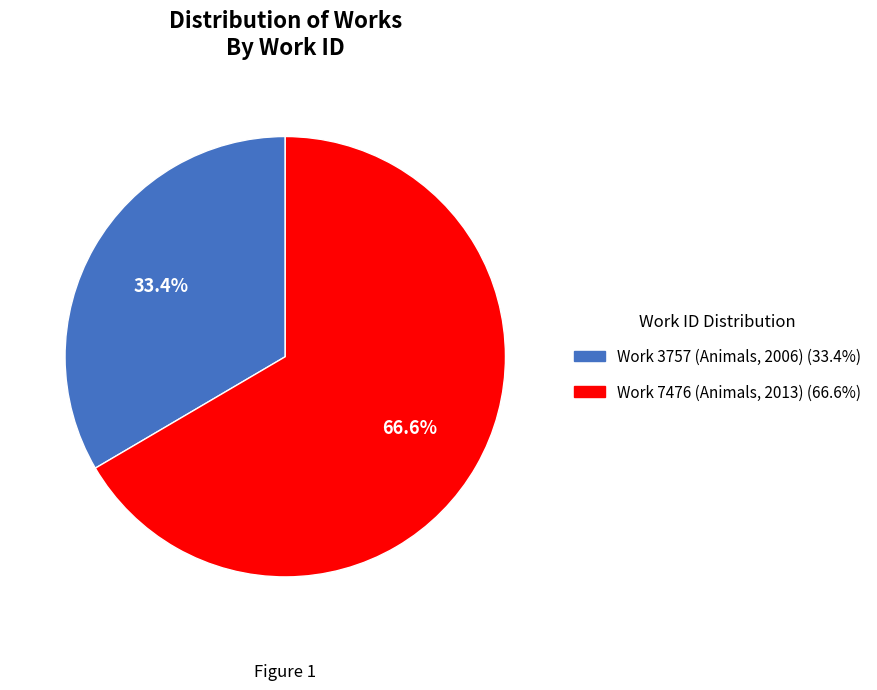

To the nearest percent, what is the average slice percentage?

50%